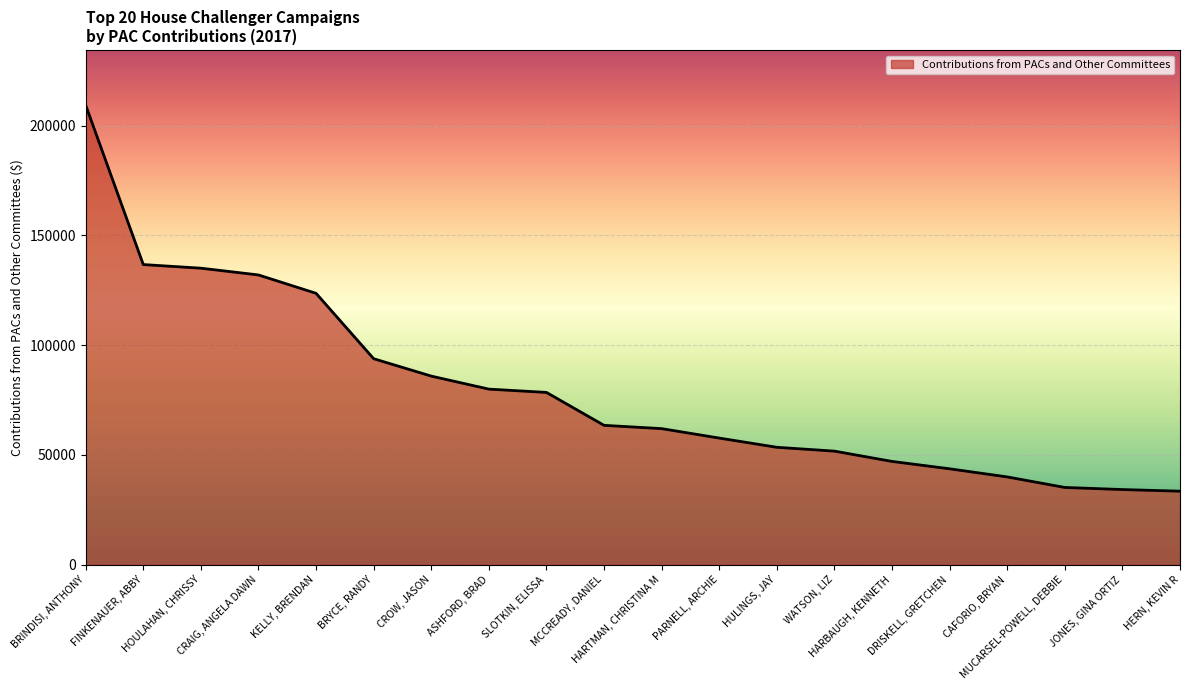

Which has a higher value, HERN, KEVIN R or BRINDISI, ANTHONY?

BRINDISI, ANTHONY